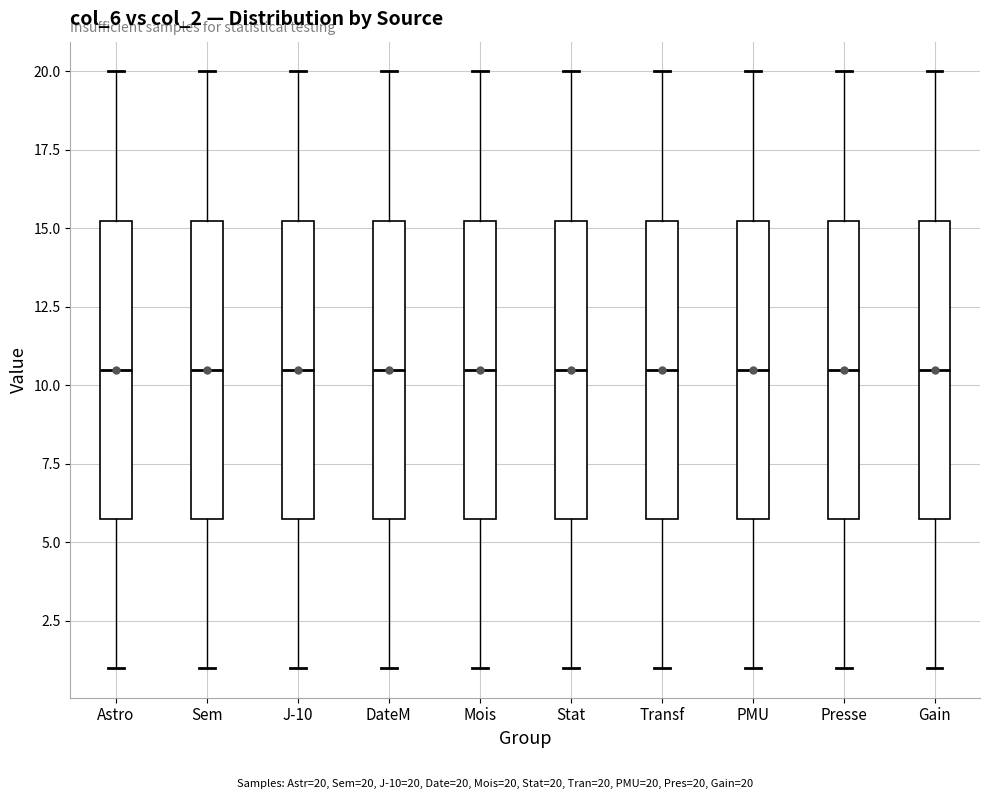

Reading left to right, transcribe this box plot: for each box, give where its median line is, the range the box spans, and where its two whiskers end, as read against the y-axis. The values are not printed on the chart, so give them approximately, as read against the axis.

Astro: median 10.5, box 6.0 to 15.5, whiskers 1.0 to 20.0
Sem: median 10.5, box 6.0 to 15.5, whiskers 1.0 to 20.0
J-10: median 10.5, box 6.0 to 15.5, whiskers 1.0 to 20.0
DateM: median 10.5, box 6.0 to 15.5, whiskers 1.0 to 20.0
Mois: median 10.5, box 6.0 to 15.5, whiskers 1.0 to 20.0
Stat: median 10.5, box 6.0 to 15.5, whiskers 1.0 to 20.0
Transf: median 10.5, box 6.0 to 15.5, whiskers 1.0 to 20.0
PMU: median 10.5, box 6.0 to 15.5, whiskers 1.0 to 20.0
Presse: median 10.5, box 6.0 to 15.5, whiskers 1.0 to 20.0
Gain: median 10.5, box 6.0 to 15.5, whiskers 1.0 to 20.0